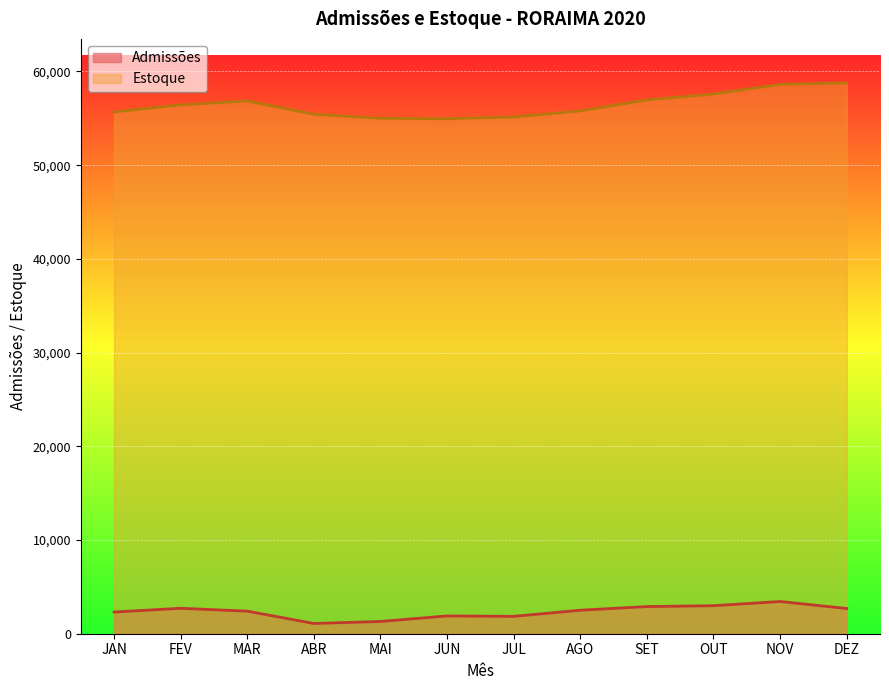

Does the chart display data point markers on the line(s)?

No